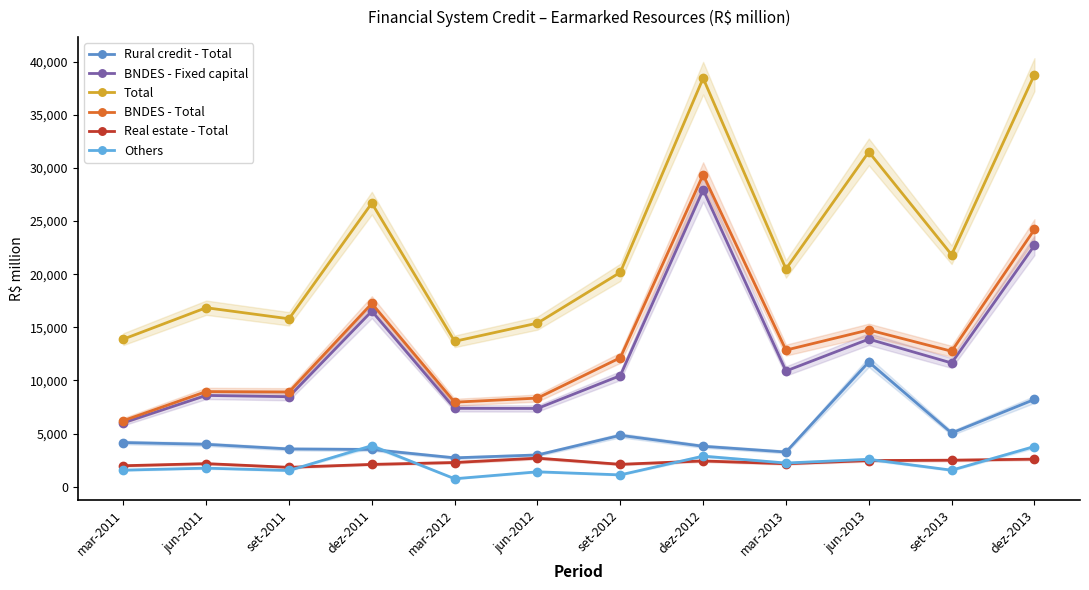

Reading right to left, what are all the values shown in this chart?

Rural credit - Total: 8210	5046	11733	3260	3800	4831	2982	2711	3497	3547	3985	4150
BNDES - Fixed capital: 22706	11641	13886	10886	27944	10449	7359	7371	16520	8465	8587	6007
Total: 38784	21829	31510	20492	38447	20173	15393	13677	26687	15800	16843	13885
BNDES - Total: 24209	12746	14751	12853	29357	12134	8335	7951	17241	8913	8950	6213
Real estate - Total: 2588	2489	2455	2158	2418	2101	2681	2272	2094	1818	2166	1967
Others: 3777	1548	2572	2222	2872	1107	1396	743	3854	1522	1742	1554